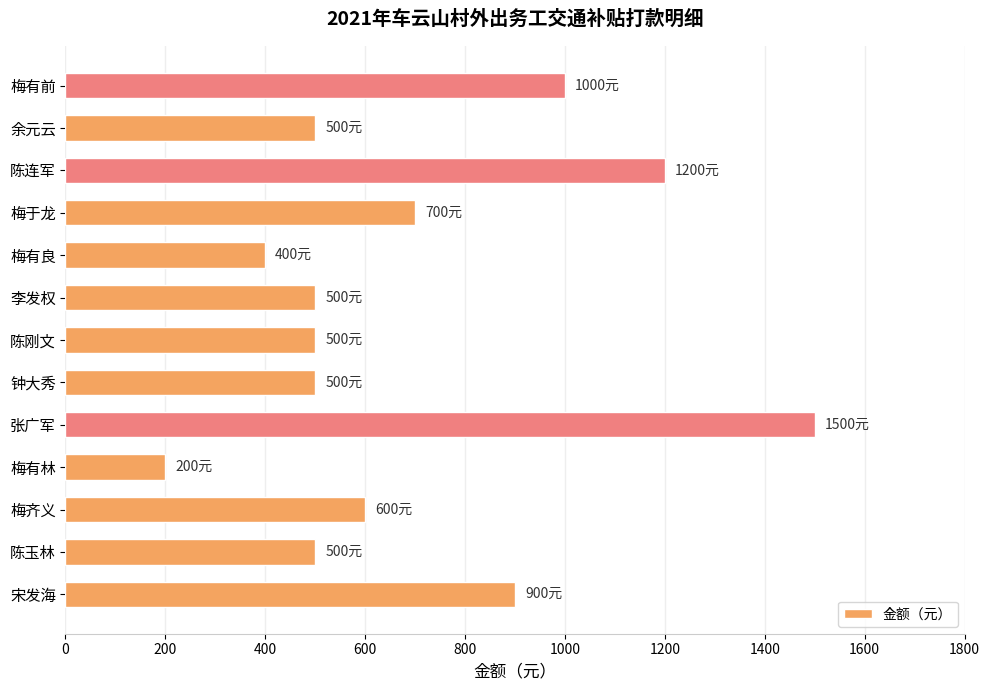

Does the chart contain stacked bars?

No